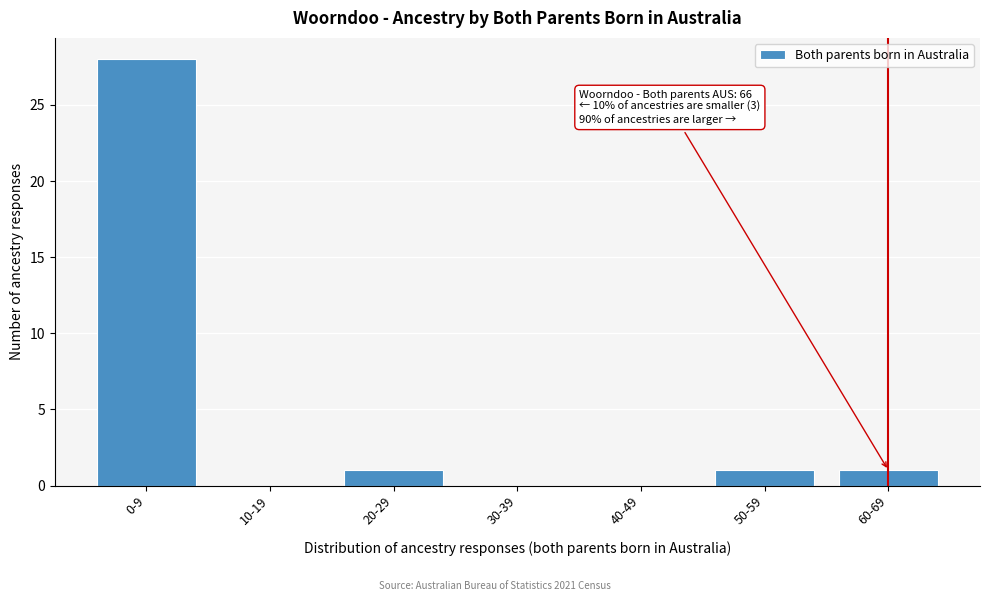

Reading right to left, what are all the values shown in this chart?

60-69=1	50-59=1	40-49=0	30-39=0	20-29=1	10-19=0	0-9=28